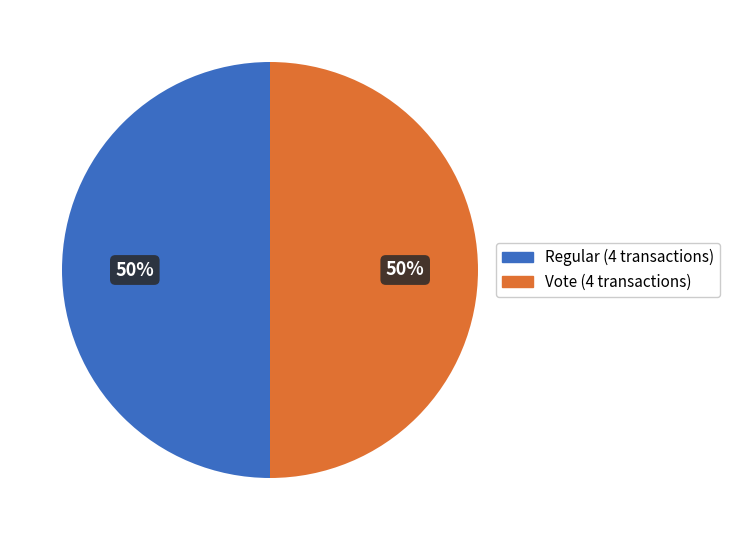

Do Vote and Regular together represent more than half of the pie?

Yes